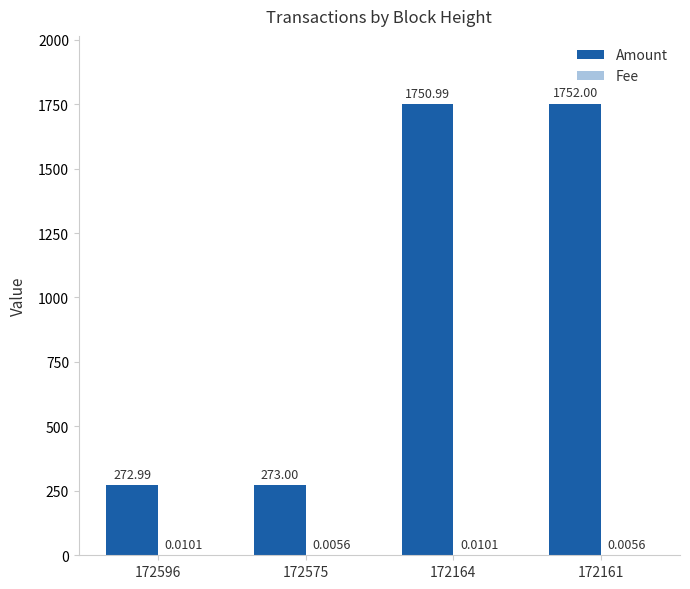

What is the sum of all Amount values?

4049.0